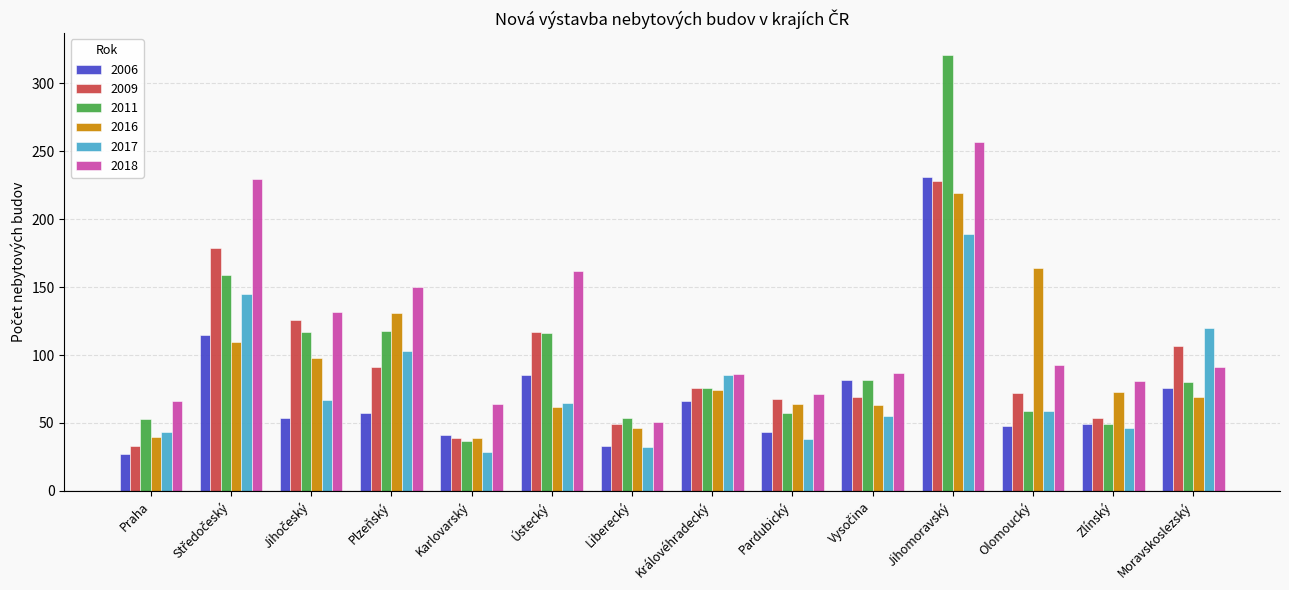

What are all the series names shown in the legend?

2006, 2009, 2011, 2016, 2017, 2018